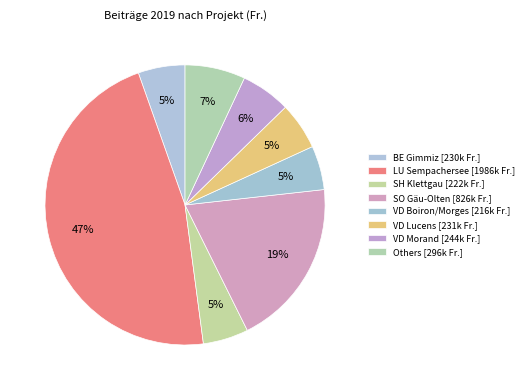

Which slice is the largest?

LU Sempachersee